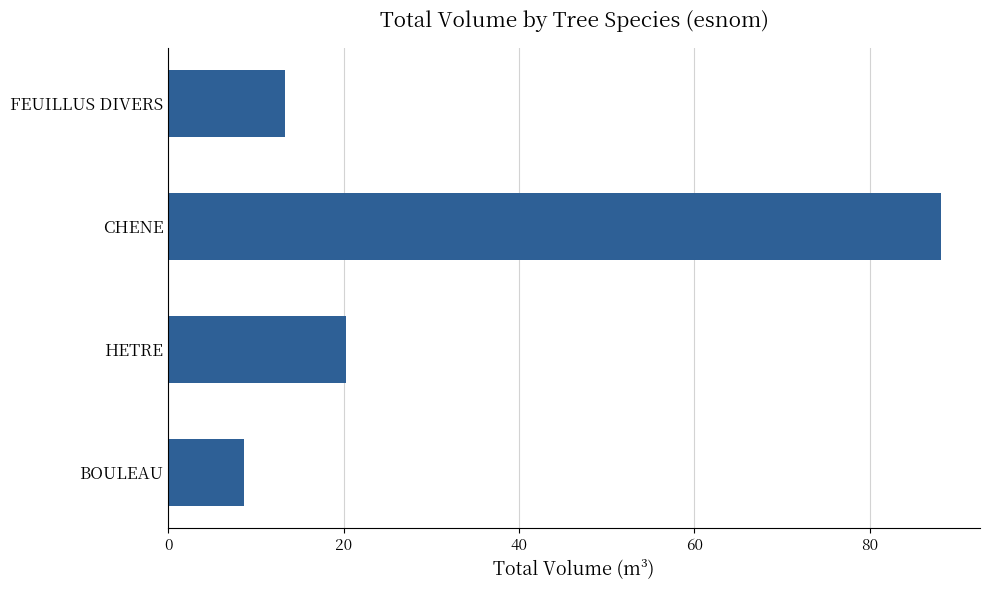

What is the change in value from HETRE to FEUILLUS DIVERS?

-6.9